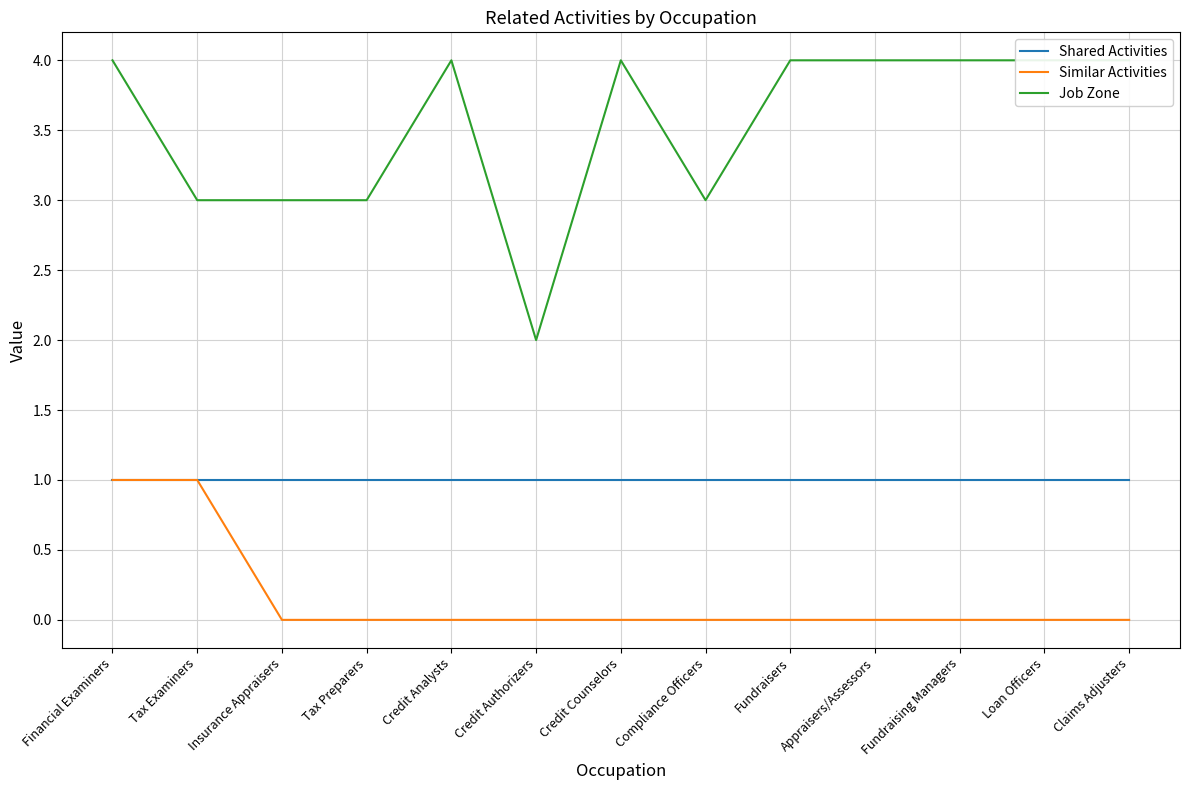

What position from the left is Credit Authorizers?

6